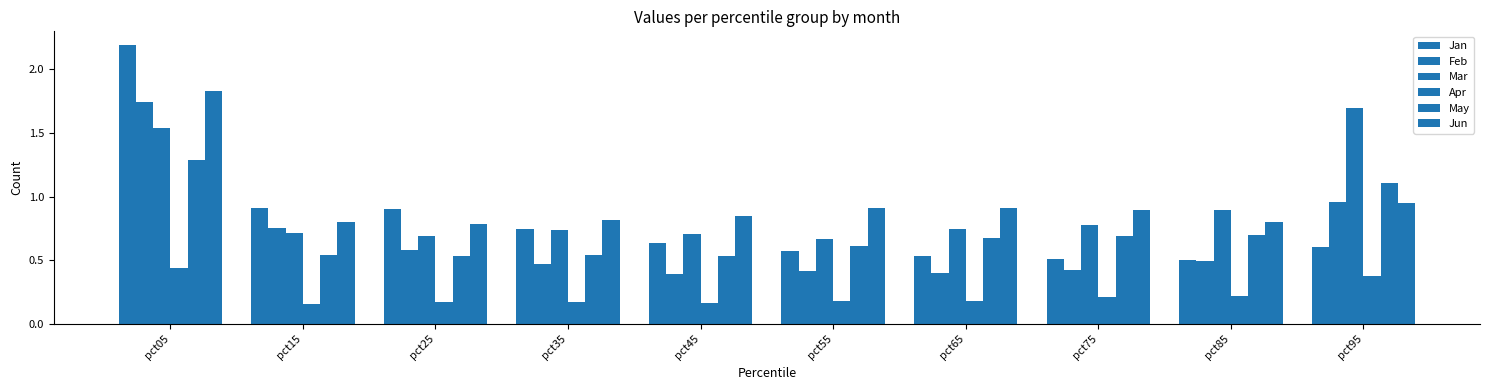

Reading left to right, extract all data points from this chart.

Jan: pct05=2.2	pct15=0.9	pct25=0.9	pct35=0.7	pct45=0.6	pct55=0.6	pct65=0.5	pct75=0.5	pct85=0.5	pct95=0.6
Feb: pct05=1.7	pct15=0.8	pct25=0.6	pct35=0.5	pct45=0.4	pct55=0.4	pct65=0.4	pct75=0.4	pct85=0.5	pct95=1.0
Mar: pct05=1.5	pct15=0.7	pct25=0.7	pct35=0.7	pct45=0.7	pct55=0.7	pct65=0.7	pct75=0.8	pct85=0.9	pct95=1.7
Apr: pct05=0.4	pct15=0.2	pct25=0.2	pct35=0.2	pct45=0.2	pct55=0.2	pct65=0.2	pct75=0.2	pct85=0.2	pct95=0.4
May: pct05=1.3	pct15=0.5	pct25=0.5	pct35=0.5	pct45=0.5	pct55=0.6	pct65=0.7	pct75=0.7	pct85=0.7	pct95=1.1
Jun: pct05=1.8	pct15=0.8	pct25=0.8	pct35=0.8	pct45=0.8	pct55=0.9	pct65=0.9	pct75=0.9	pct85=0.8	pct95=1.0